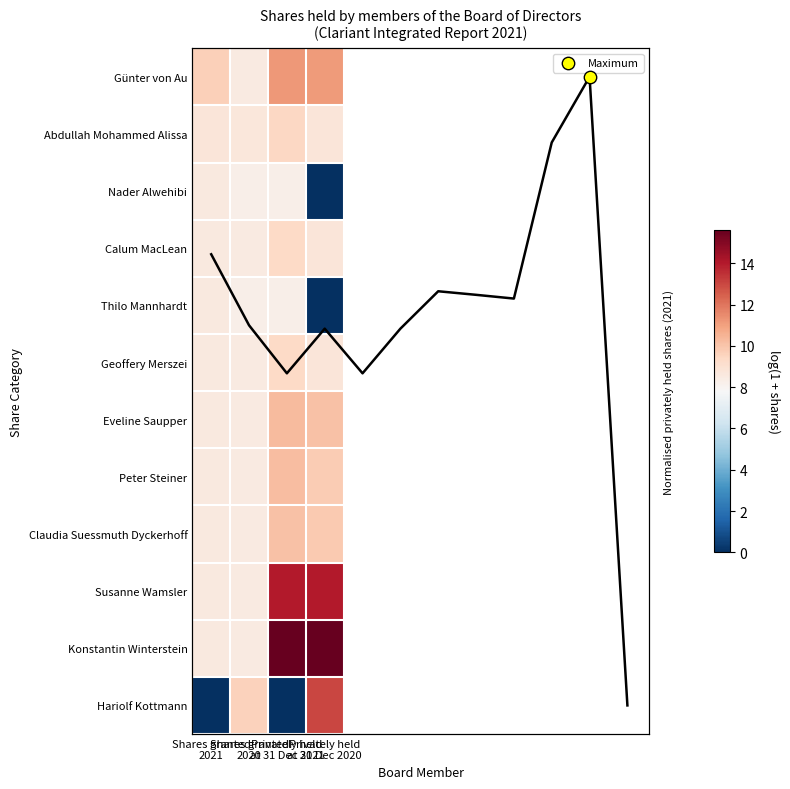

Which series has the largest range (max minus min)?

Hariolf Kottmann